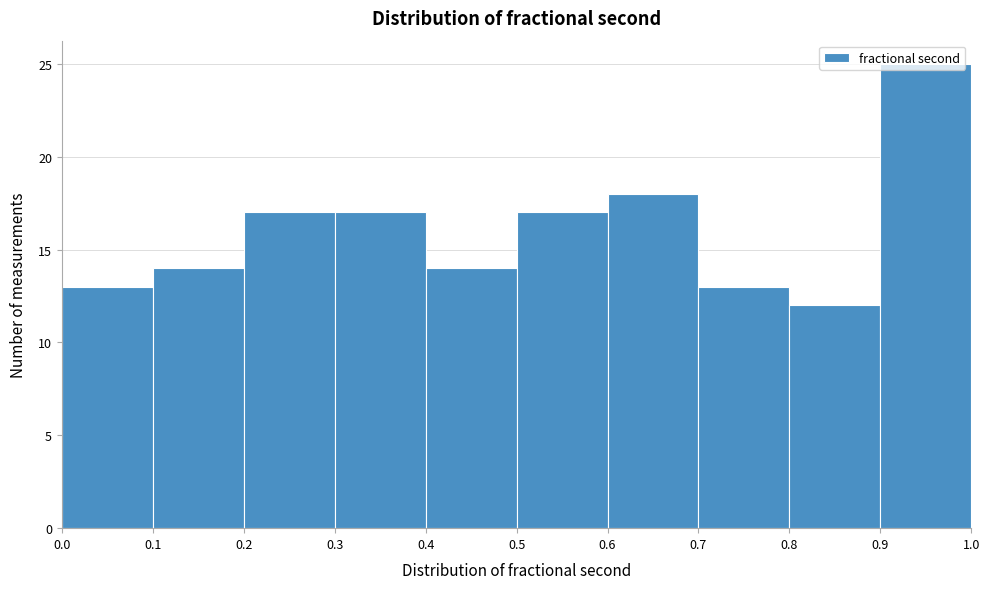

Reading left to right, transcribe this chart: for each bar, give the range it covers on the x-axis and its height. The values are not printed on the chart, so give them approximately, as read against the axis.

0.0 to 0.1: 13
0.1 to 0.2: 14
0.2 to 0.3: 17
0.3 to 0.4: 17
0.4 to 0.5: 14
0.5 to 0.6: 17
0.6 to 0.7: 18
0.7 to 0.8: 13
0.8 to 0.9: 12
0.9 to 1.0: 25